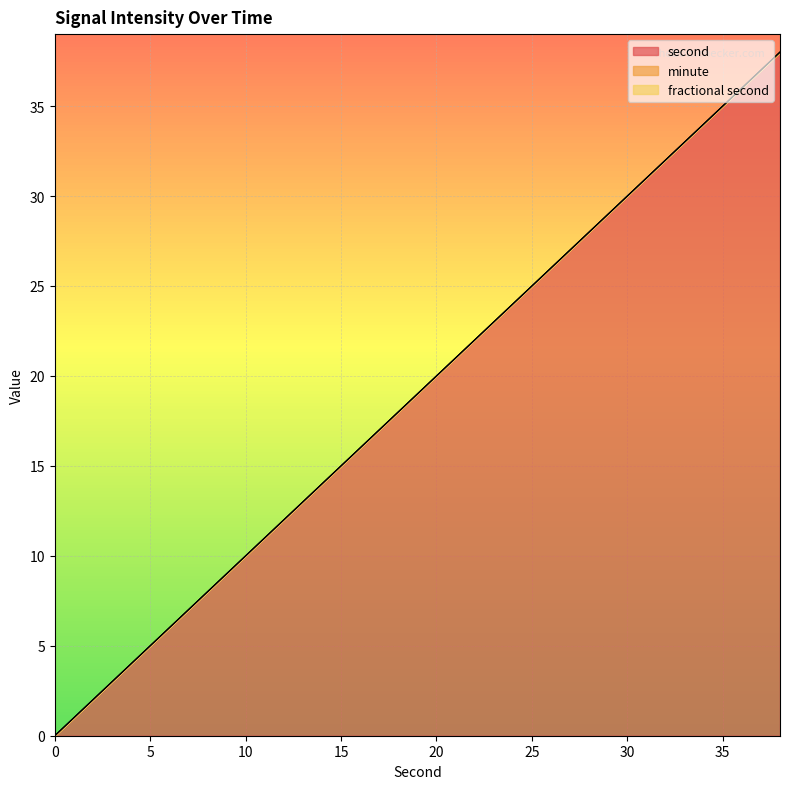

Is it true that second equals 9 at 6?

False